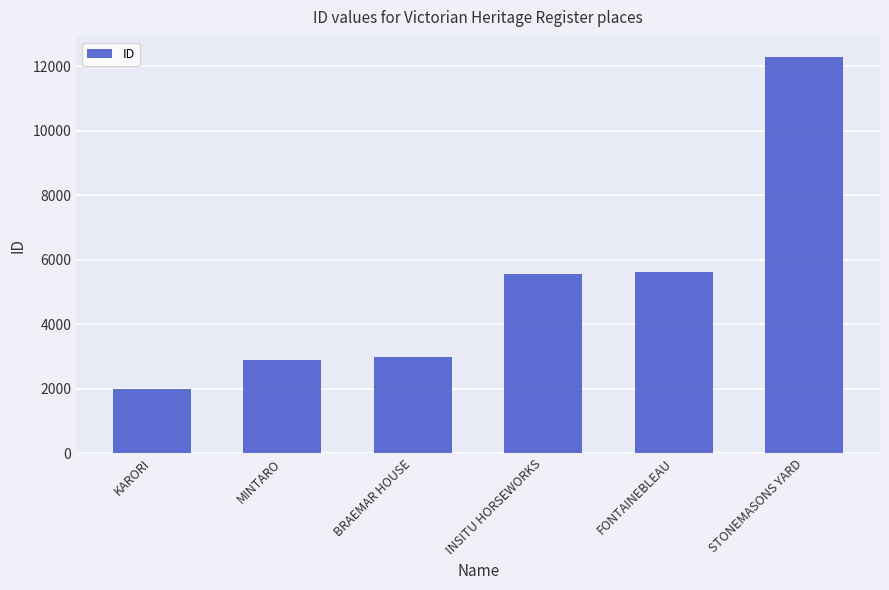

What is the difference between the values at BRAEMAR HOUSE and INSITU HORSEWORKS?

2573